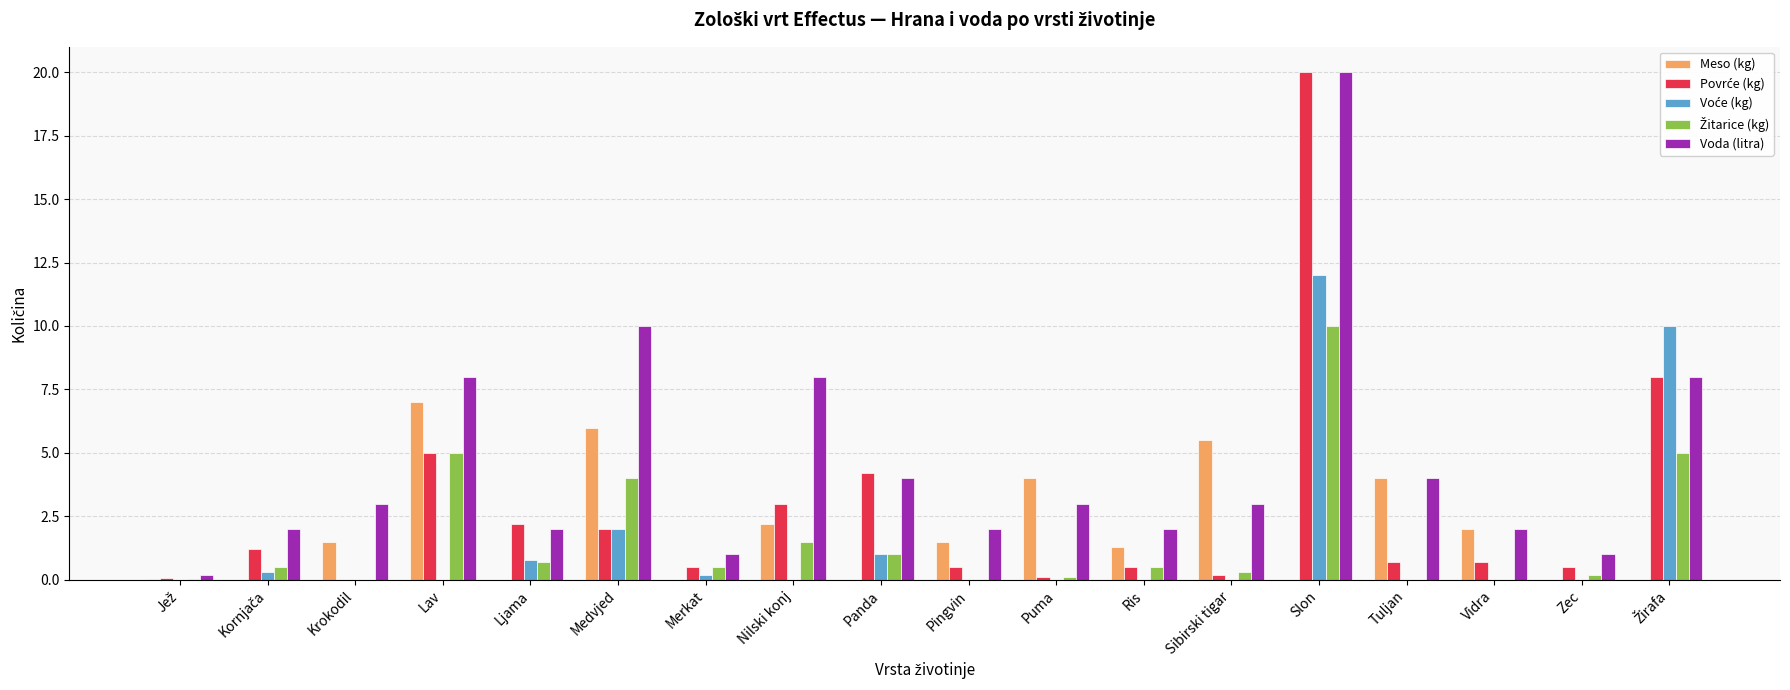

Which series has the largest total across all categories?

Voda (litra)